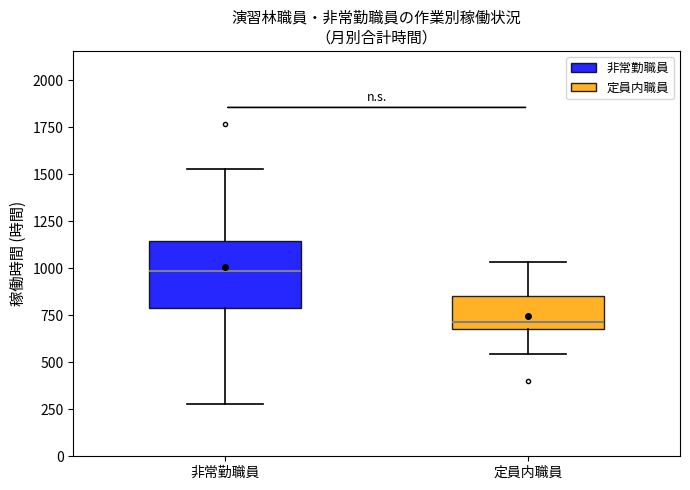

Reading left to right, transcribe this box plot: for each box, give where its median line is, the range the box spans, and where its two whiskers end, as read against the y-axis. The values are not printed on the chart, so give them approximately, as read against the axis.

非常勤職員: median 1000, box 800 to 1150, whiskers 300 to 1550
定員内職員: median 700 (just above the box's lower edge), box 700 to 850, whiskers 550 to 1050